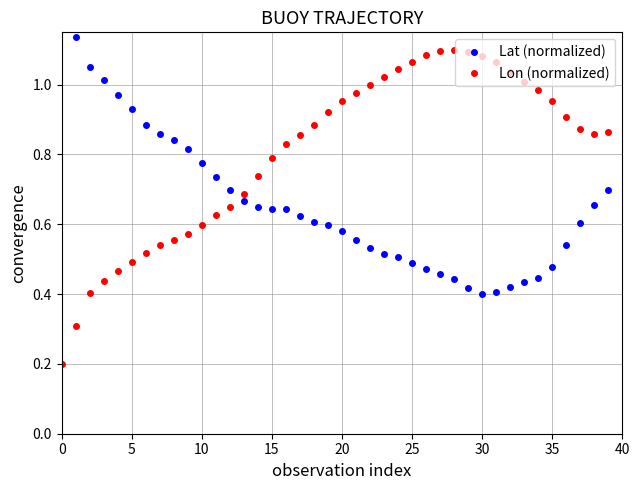

At 24, list the series in order from smallest to largest.

Lat (normalized), Lon (normalized)